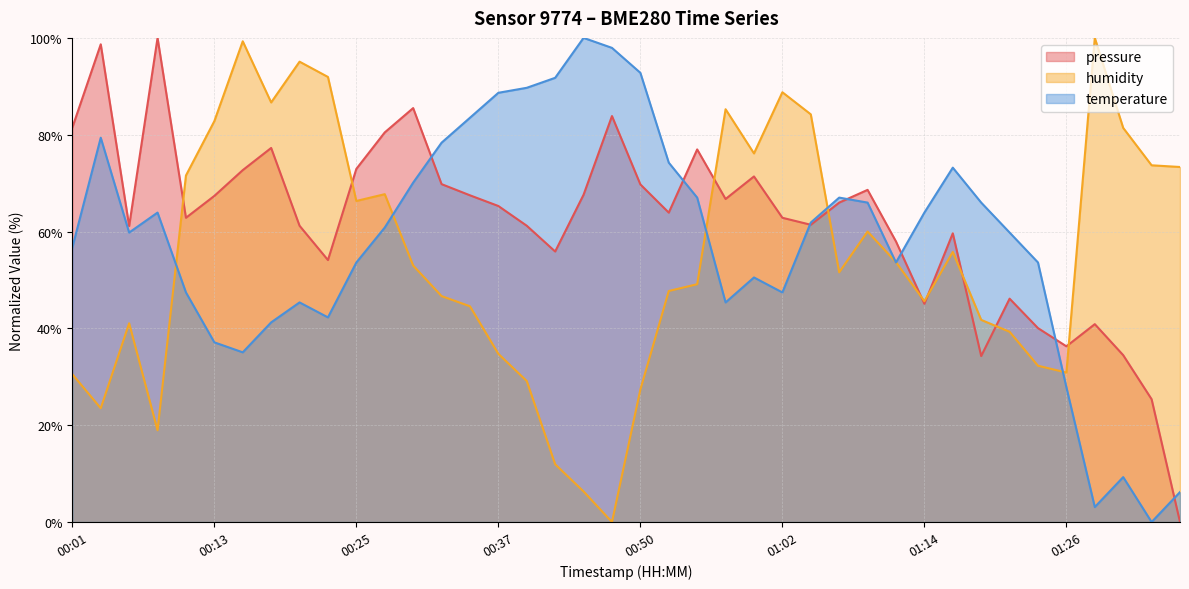

Rank the series by their maximum value, from highest to lowest.

pressure, humidity, temperature